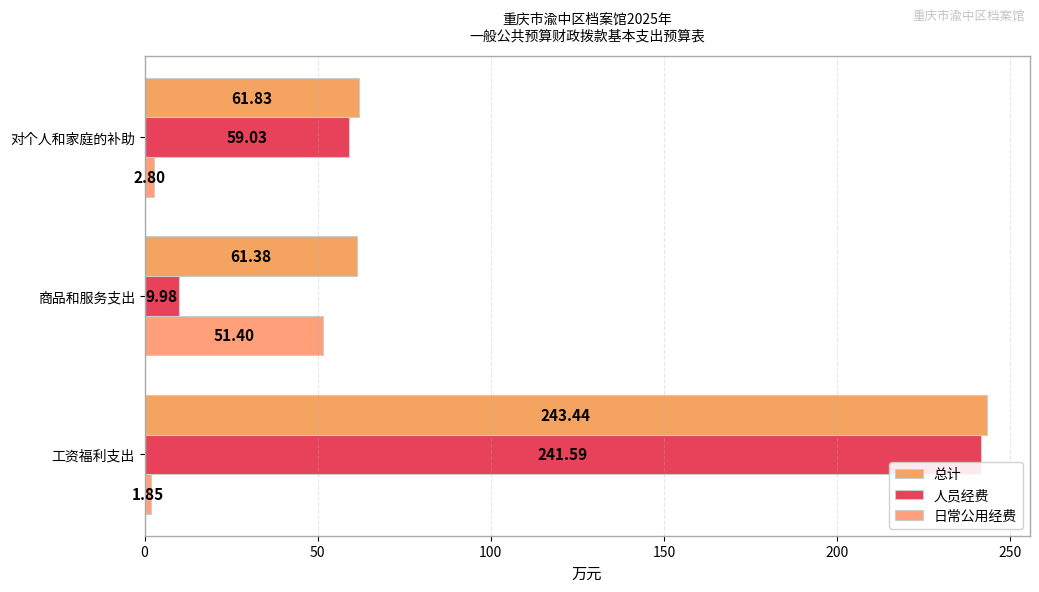

How many data points in 人员经费 are less than 59?

1